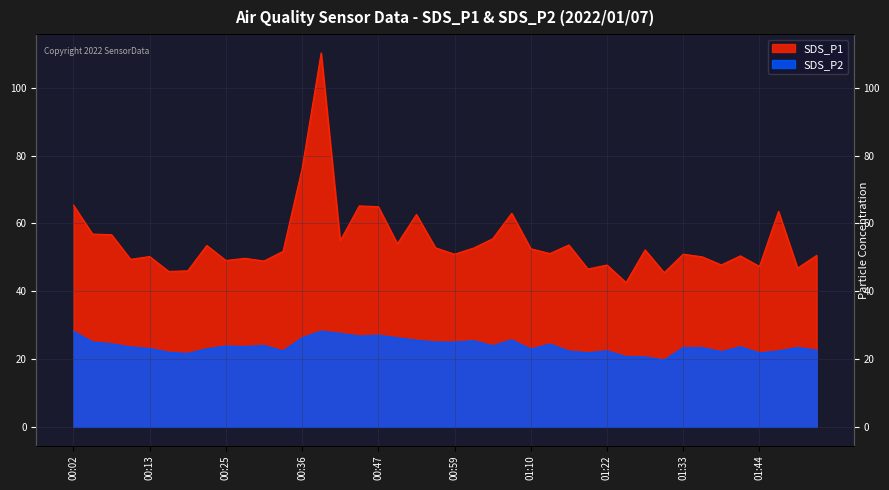

The value of SDS_P1 at 01:19 is 77.0. True or false?

False